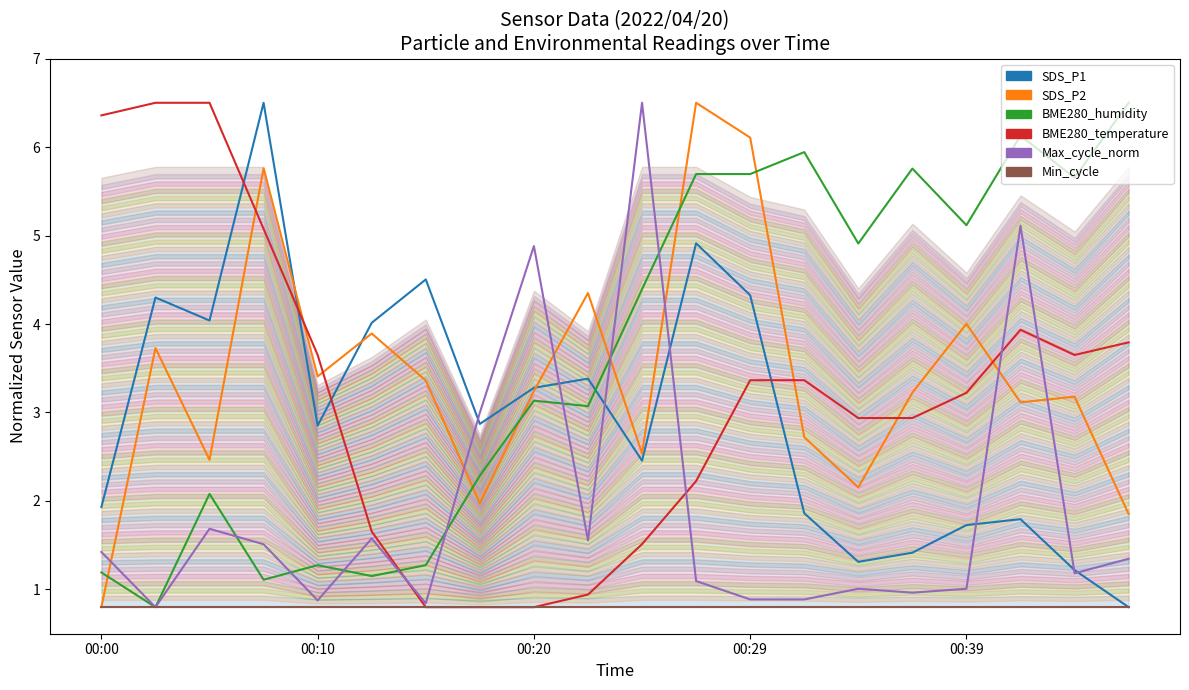

True or false: SDS_P1 has more than 1 points higher than both neighbors.

True